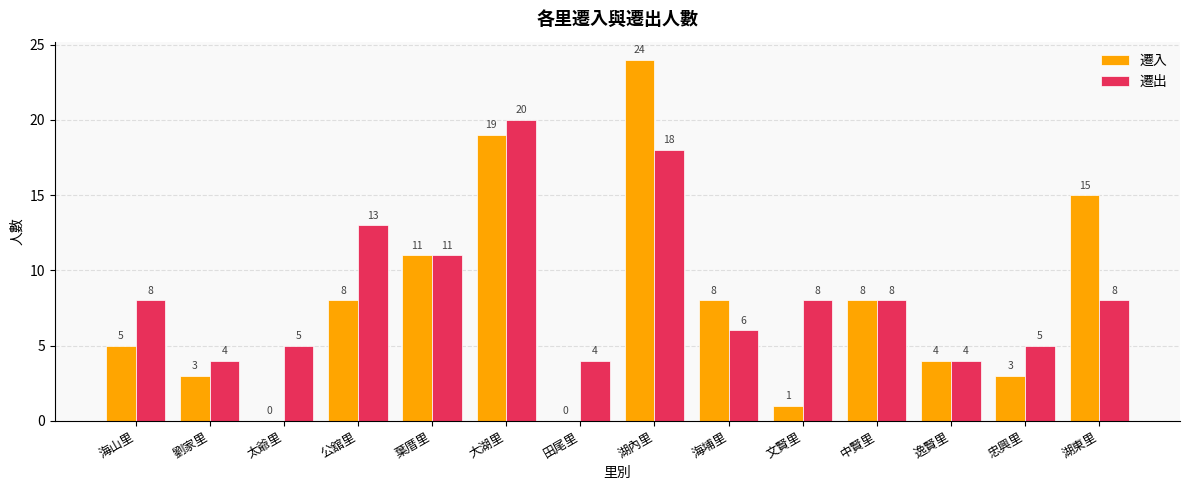

Which category has the highest value in the 遷入 series?

湖內里